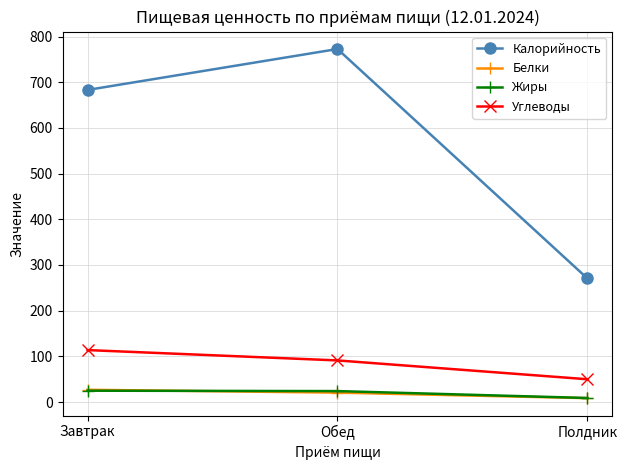

Which series changed the most between Обед and Полдник?

Калорийность